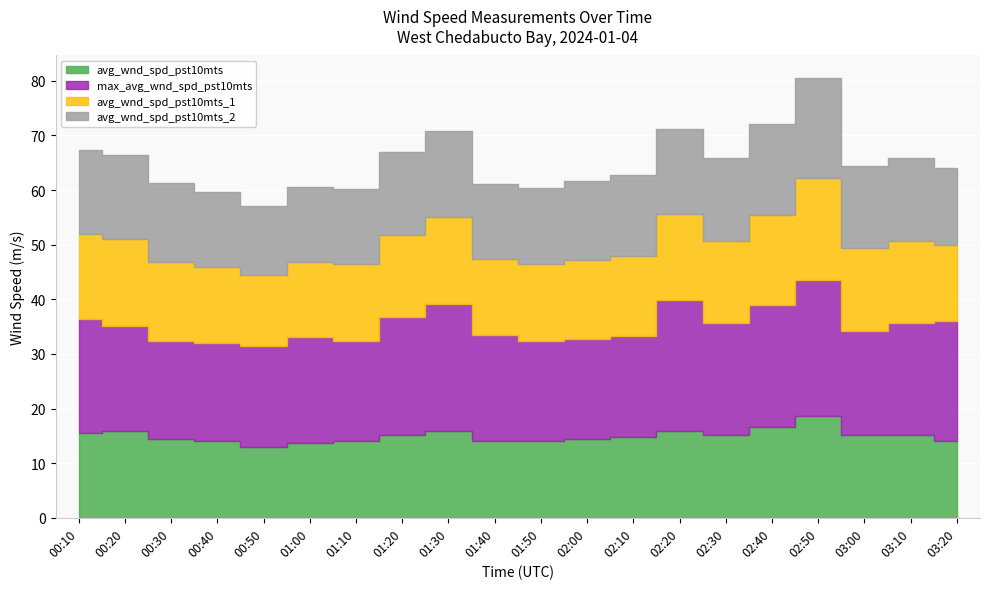

What is the total value across all series at 00:50?

57.0